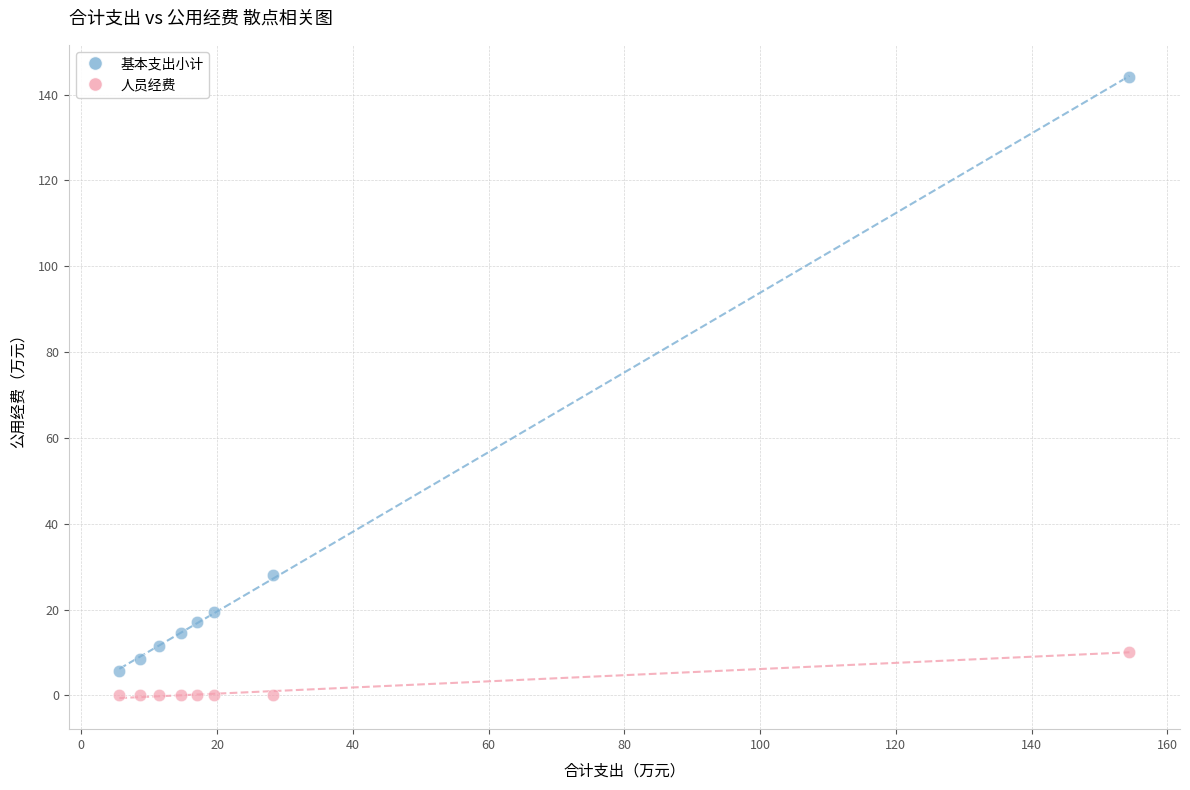

What is the X range (max minus min) for the scatter plot?

148.8